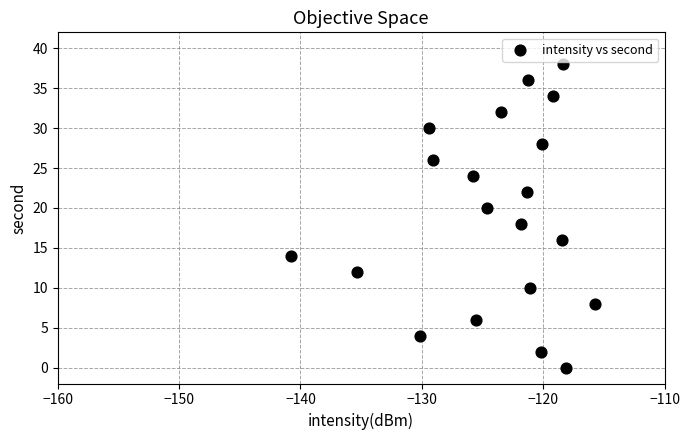

What is the range of Y values (max minus min)?

38